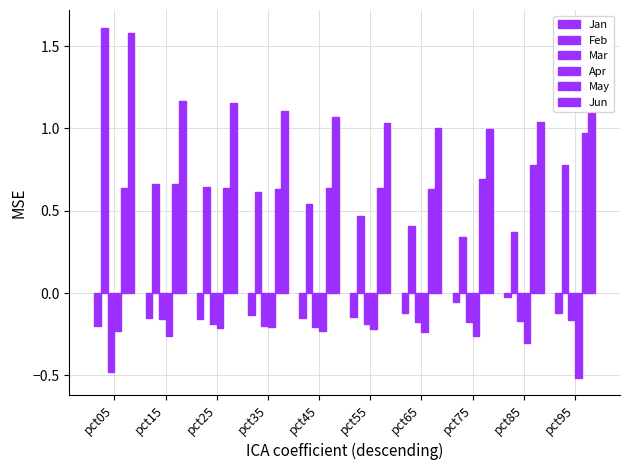

Does the chart contain any negative values?

Yes